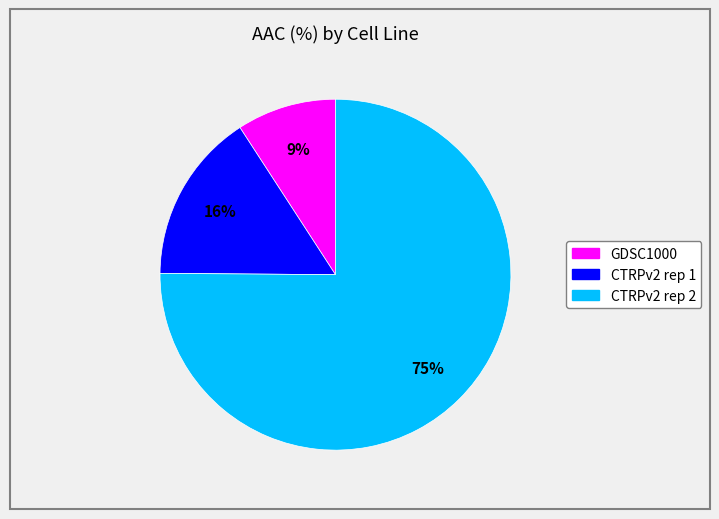

Count the number of slices in the pie.

3